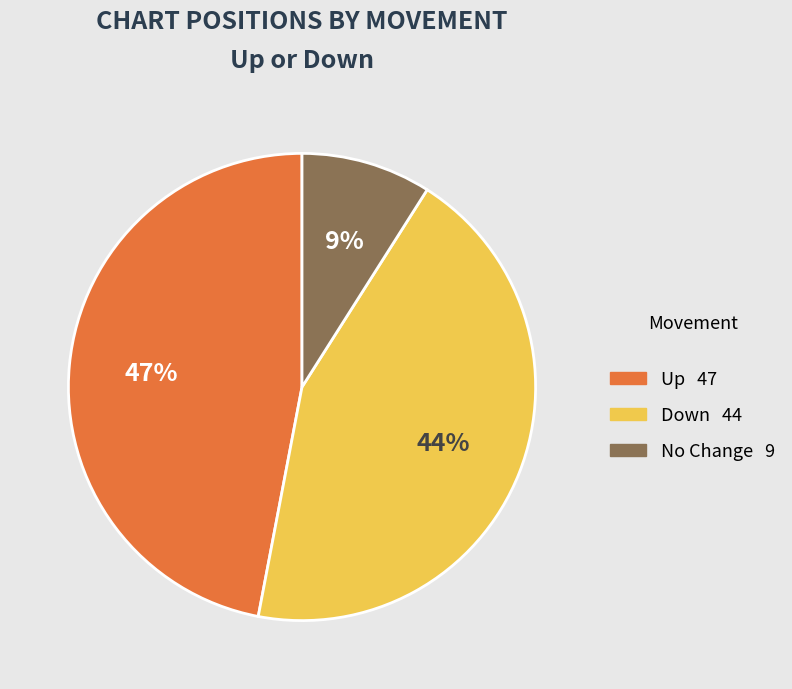

To the nearest percent, what is the average slice percentage?

33%